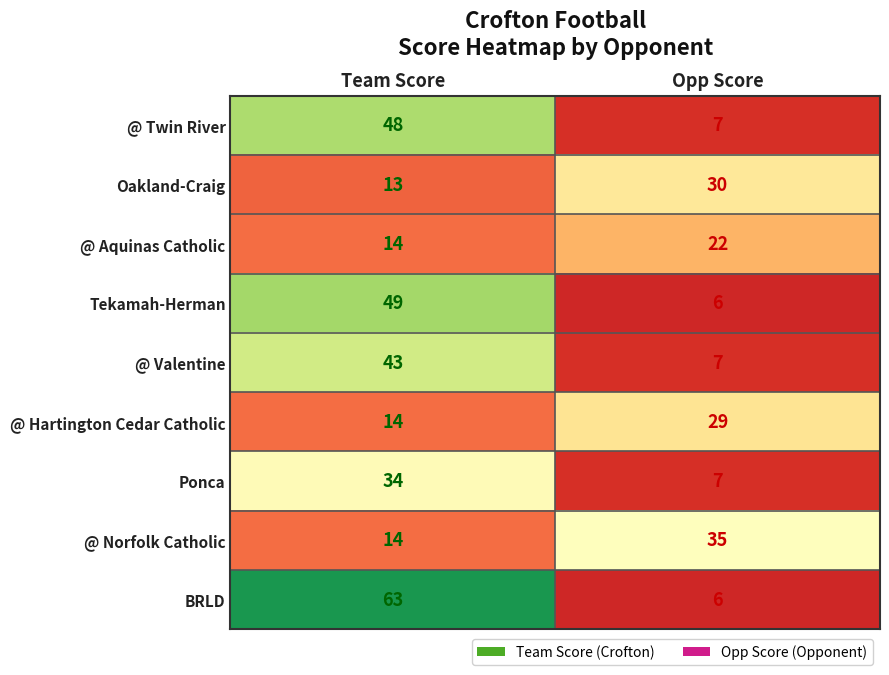

List the series in order of their peak value, highest first.

BRLD, Tekamah-Herman, @ Twin River, @ Valentine, @ Norfolk Catholic, Ponca, Oakland-Craig, @ Hartington Cedar Catholic, @ Aquinas Catholic